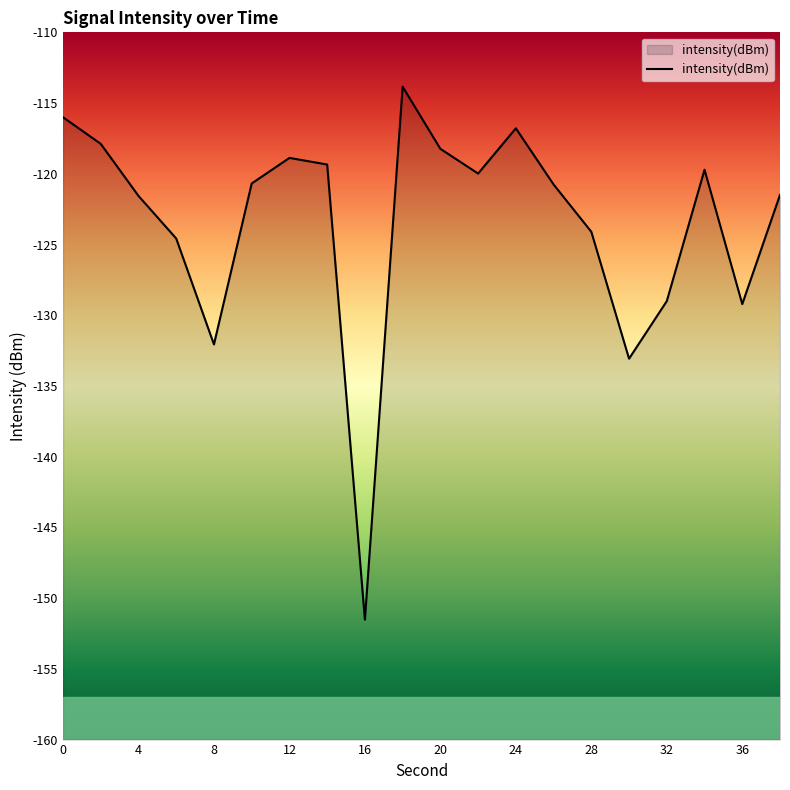

True or false: the data has more than 0 interior local peaks.

True